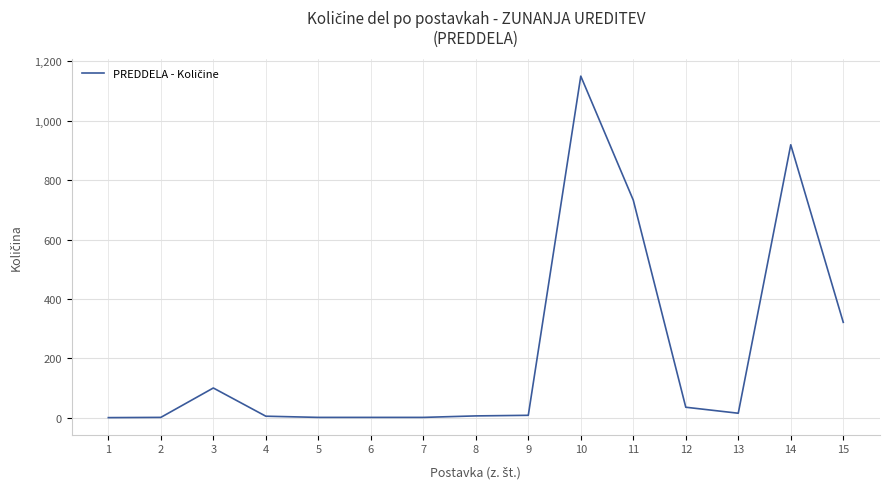

What is the greatest value displayed?

1150.1